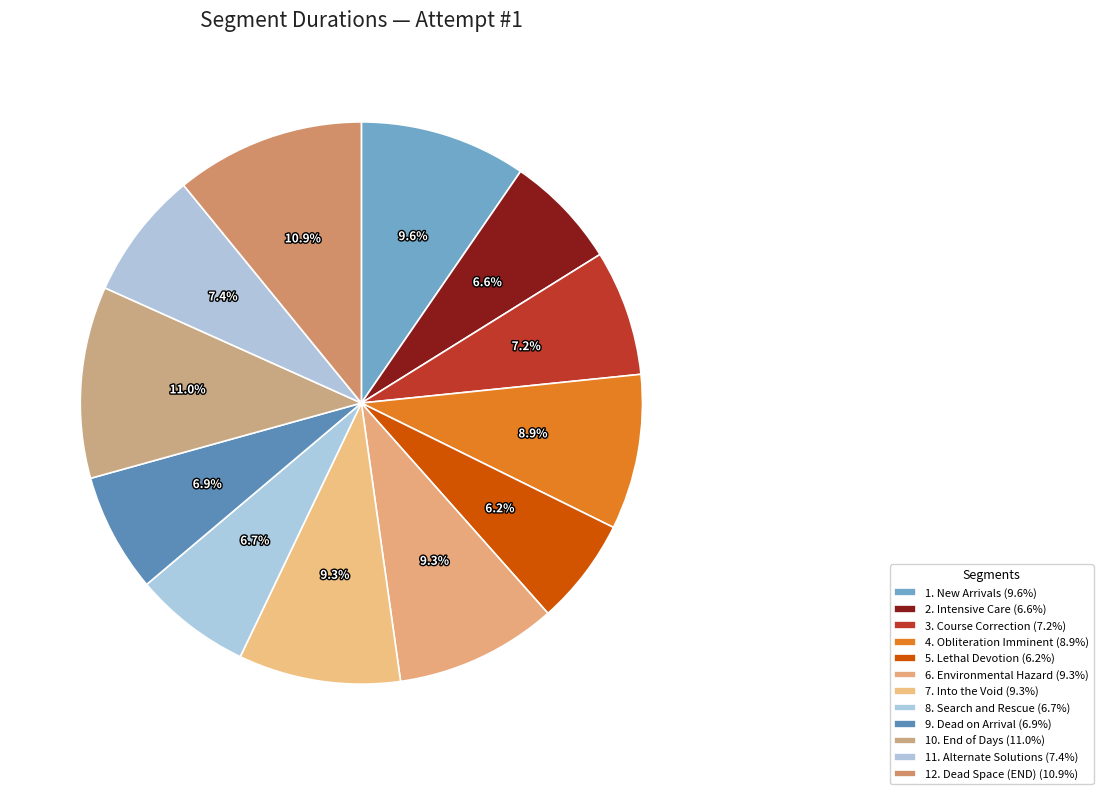

Which category has the smallest portion of the pie?

5. Lethal Devotion